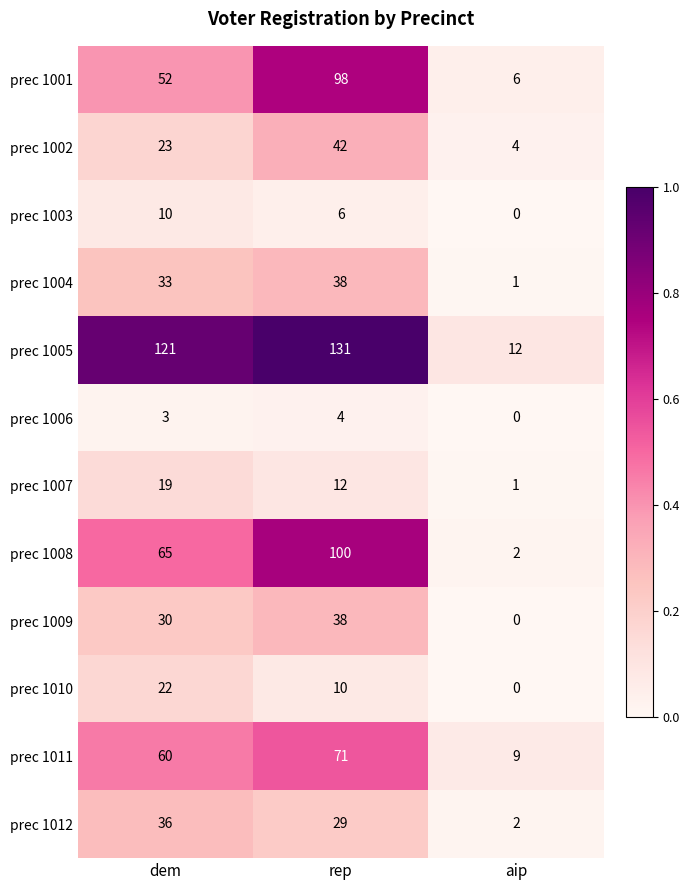

Which label corresponds to the largest value in the chart?

rep